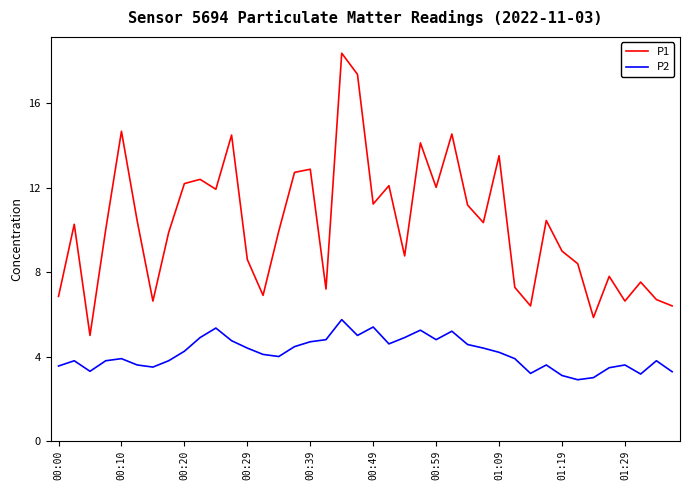

Is this an area chart (filled region under the line)?

No